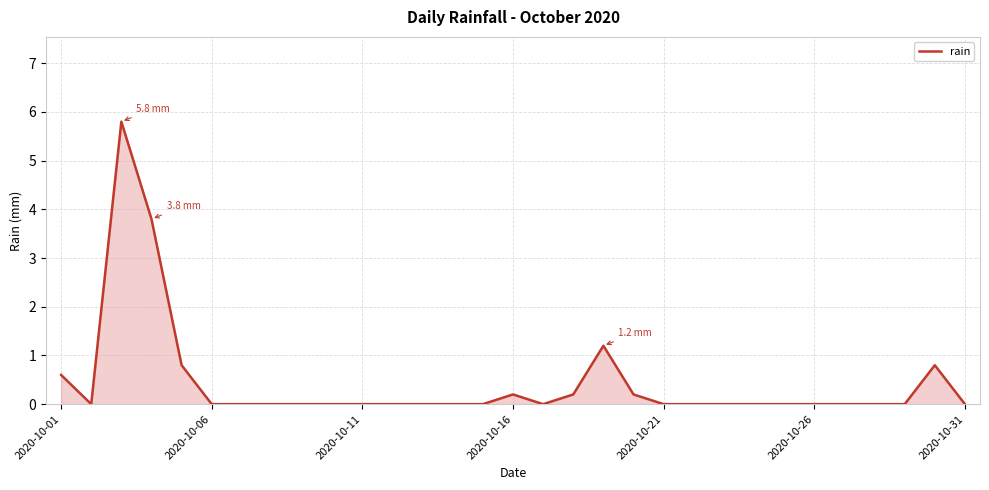

What is the greatest value displayed?

5.8